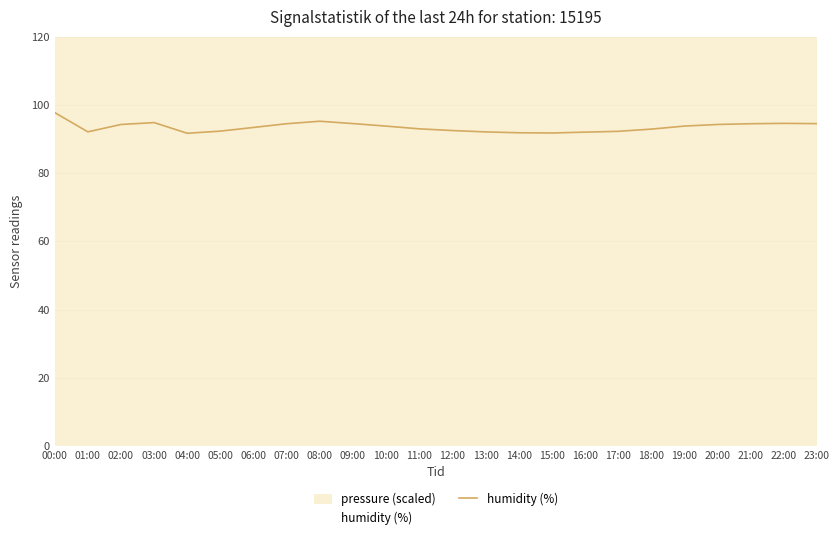

What is the value of the 21st point from the left?

94.3